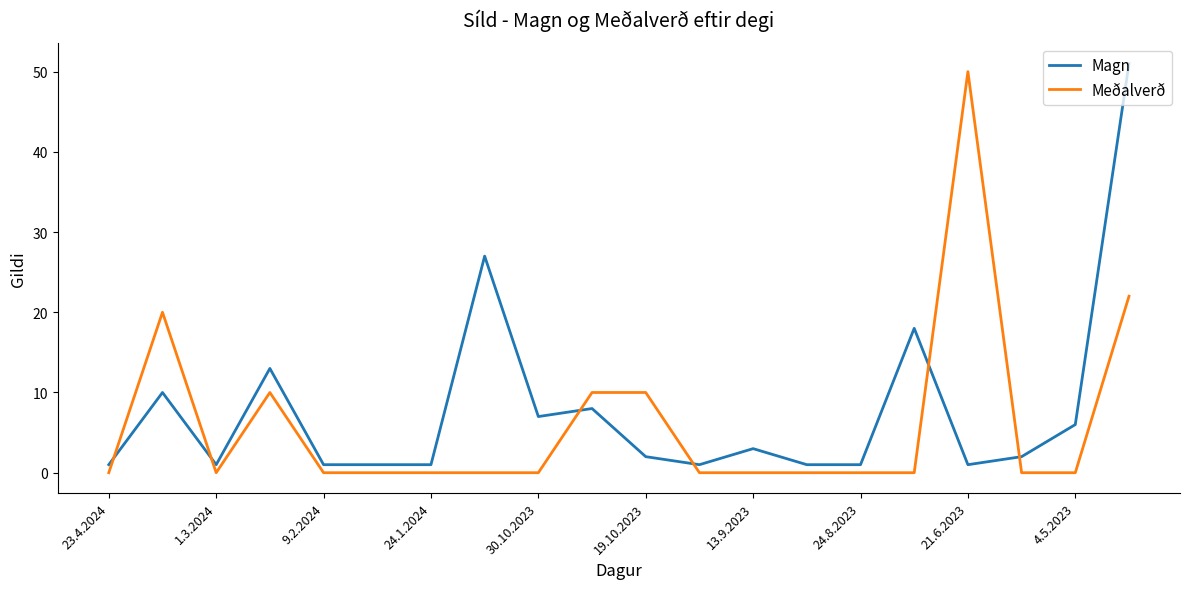

True or false: Meðalverð and Magn cross at least once.

True